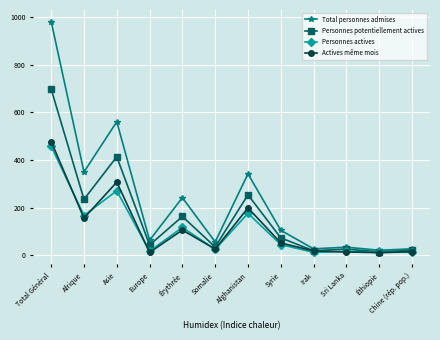

At which label does Personnes actives first exceed 45?

Total Général